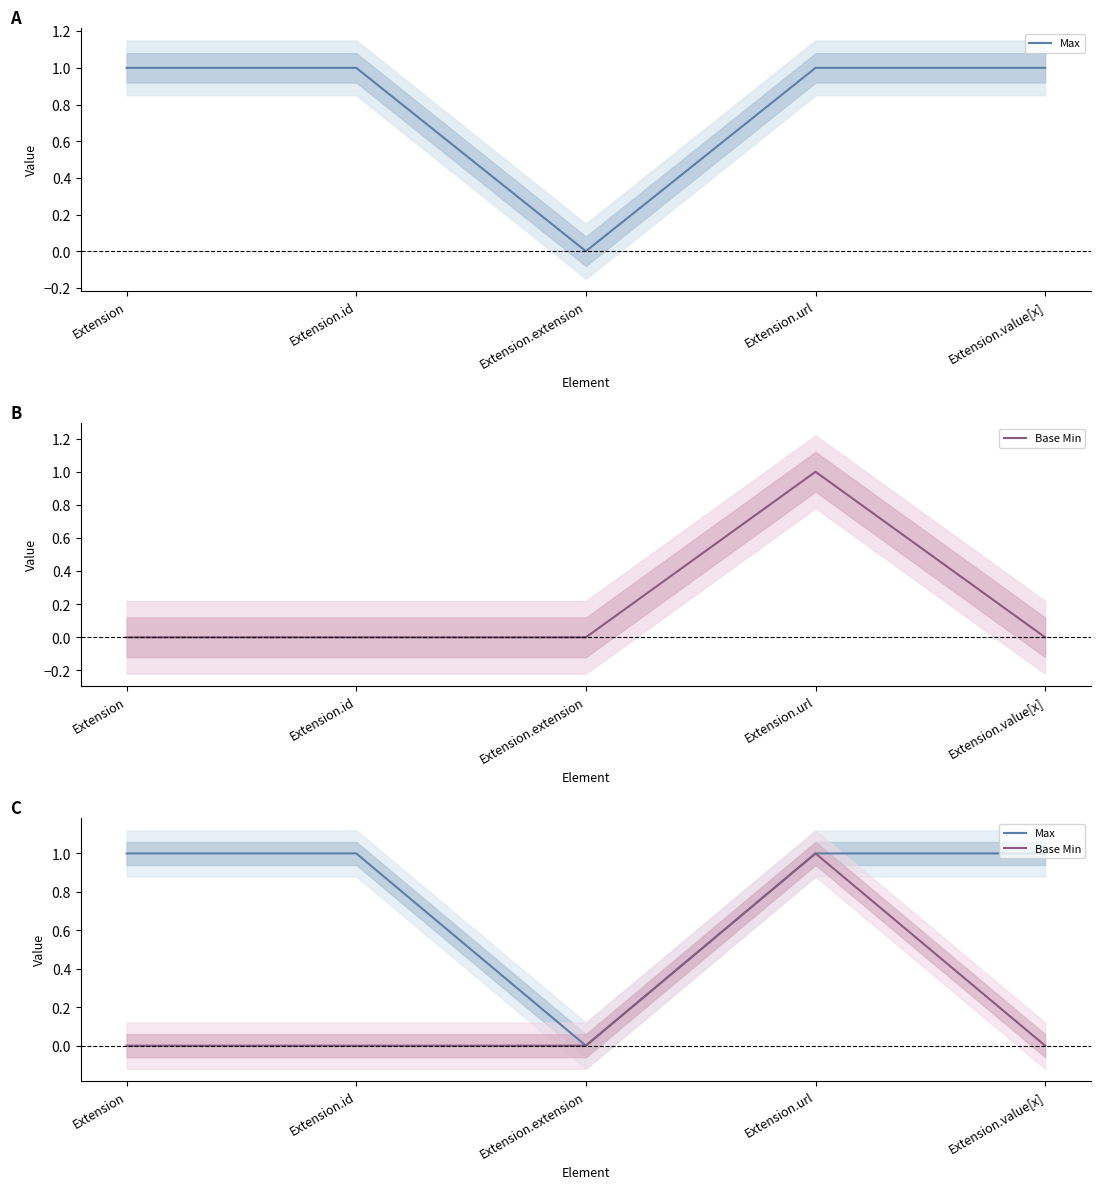

What is the label of the 2nd point from the right?

Extension.url